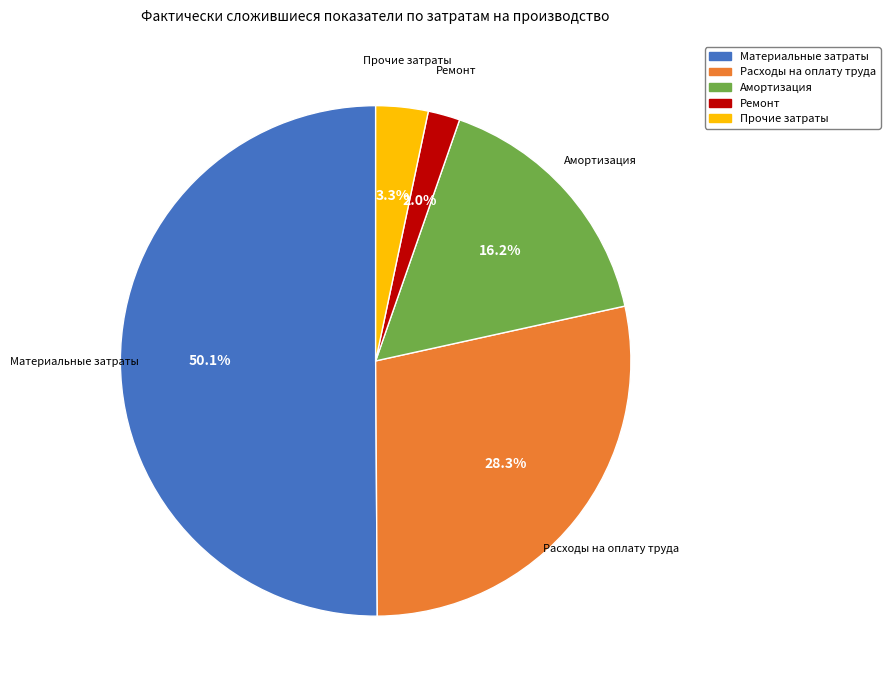

Which category accounts for the majority?

Материальные затраты